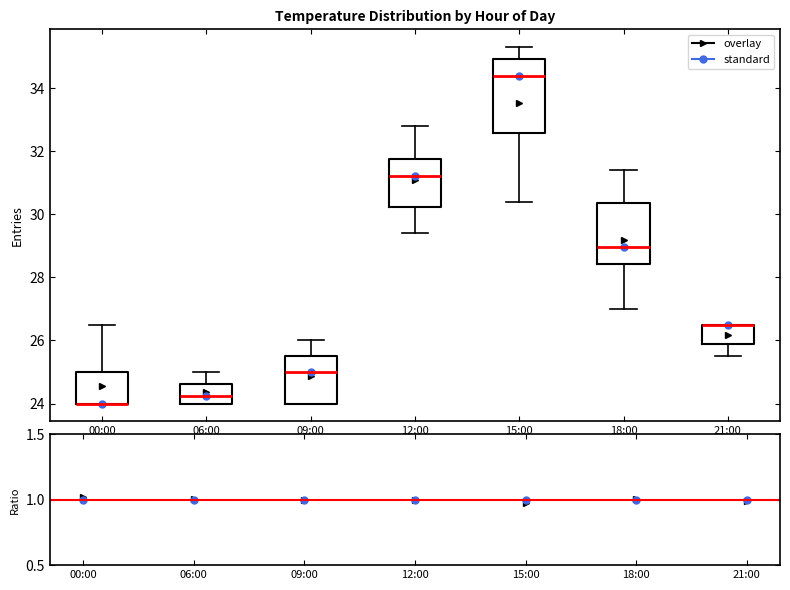

Where is the lower edge of the box for 21:00 on the y-axis? The values are not printed on the chart, so give them approximately, as read against the axis.

25.8